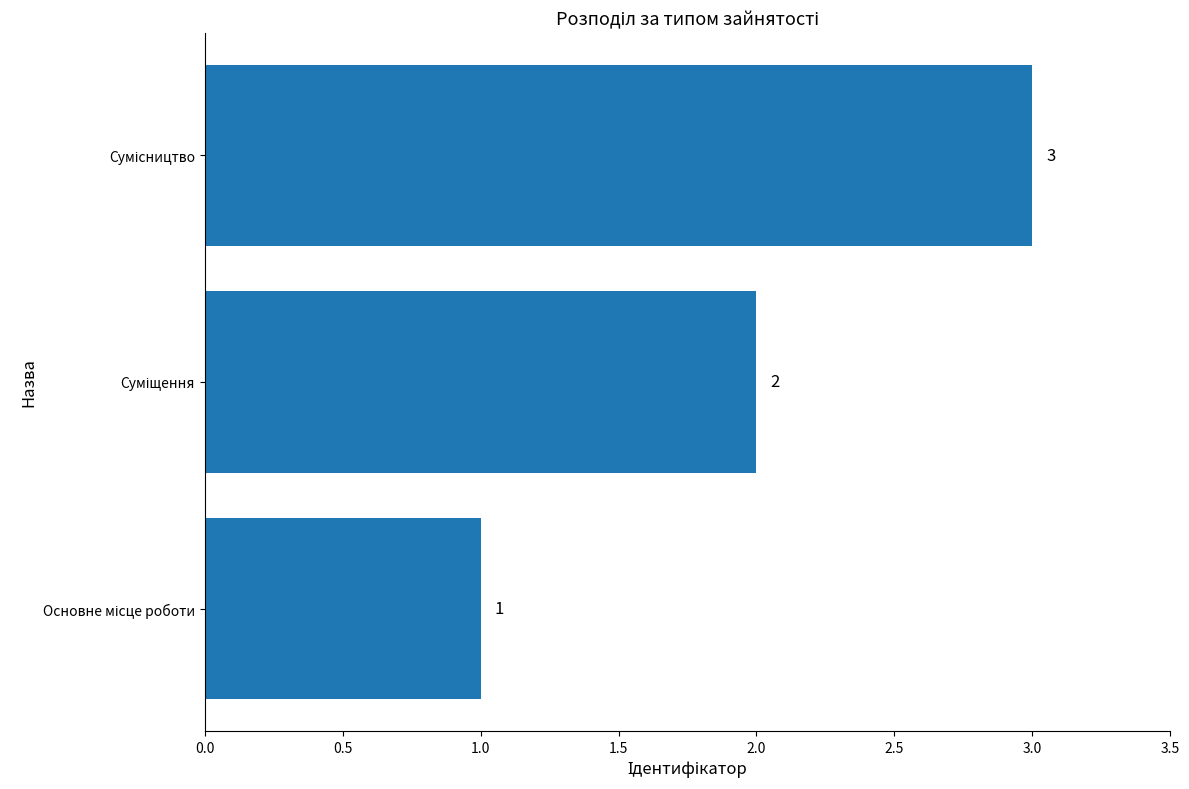

What is the sum of all values?

6